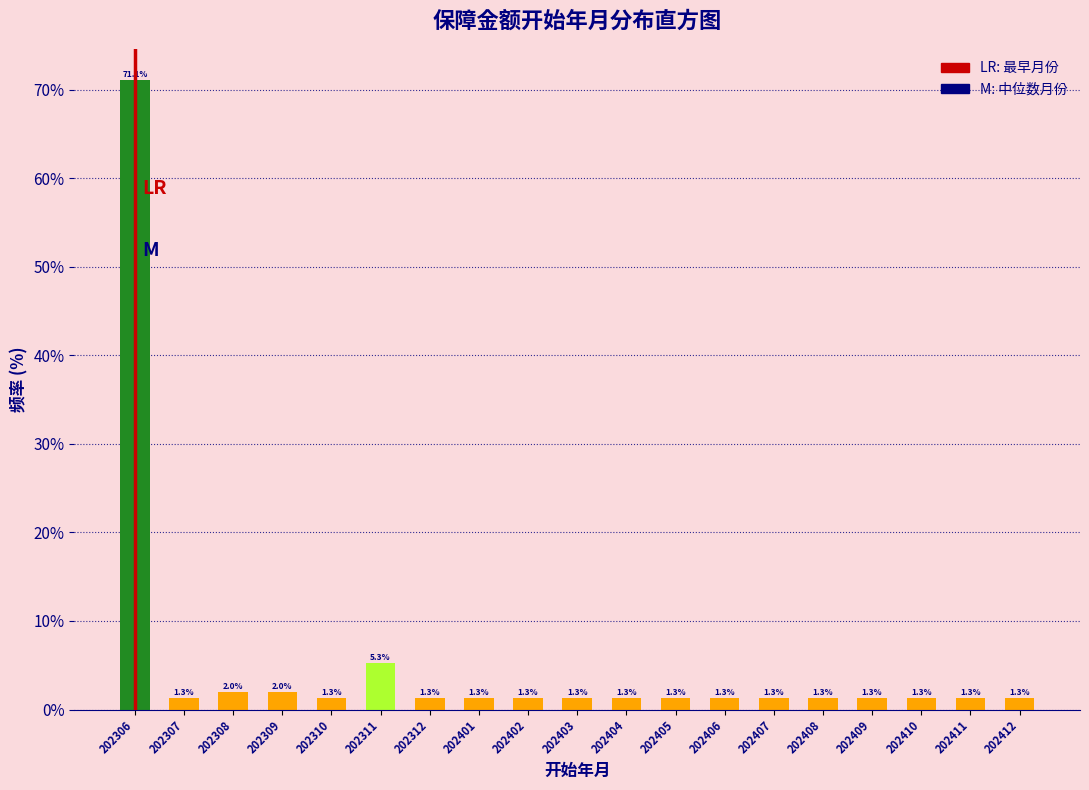

Reading left to right, extract all data points from this chart.

71.1	1.3	2.0	2.0	1.3	5.3	1.3	1.3	1.3	1.3	1.3	1.3	1.3	1.3	1.3	1.3	1.3	1.3	1.3